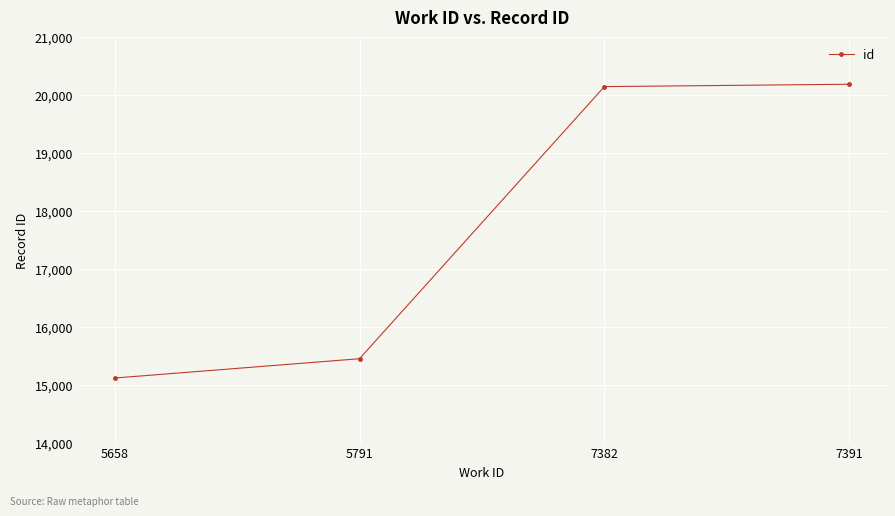

How many lines are shown in the chart?

1